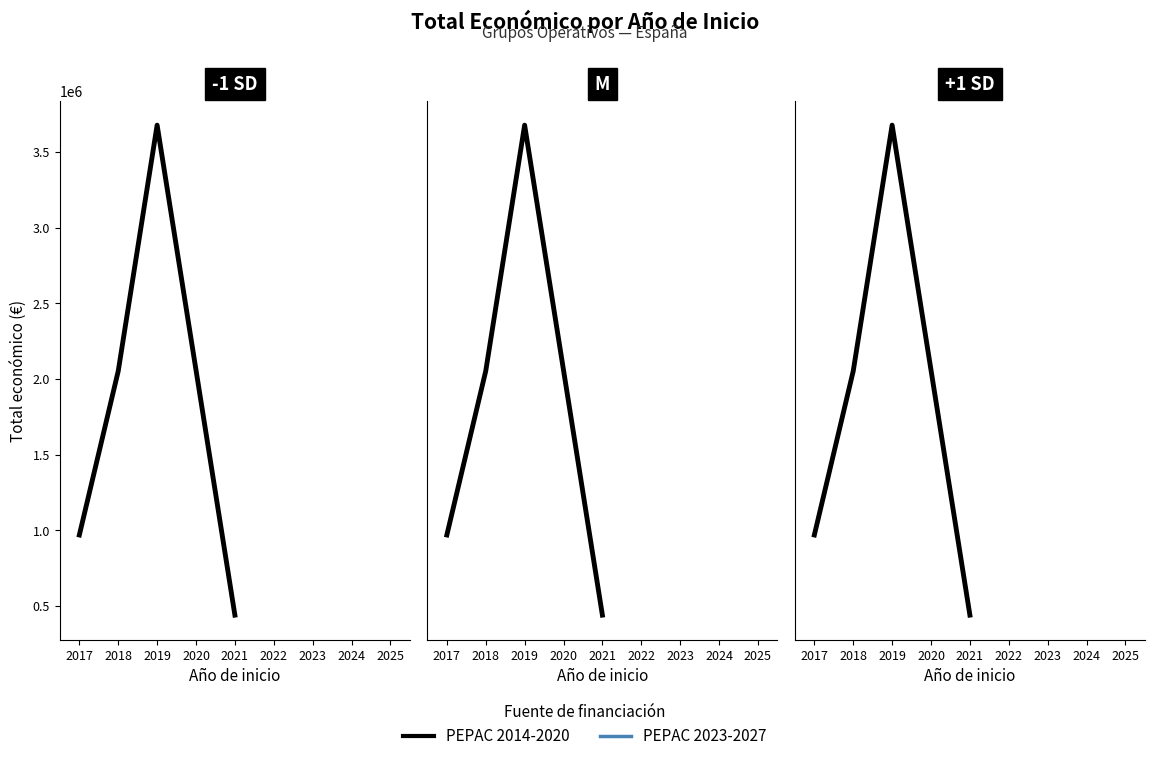

How many interior local peaks (higher than both neighbors) does the data have?

1